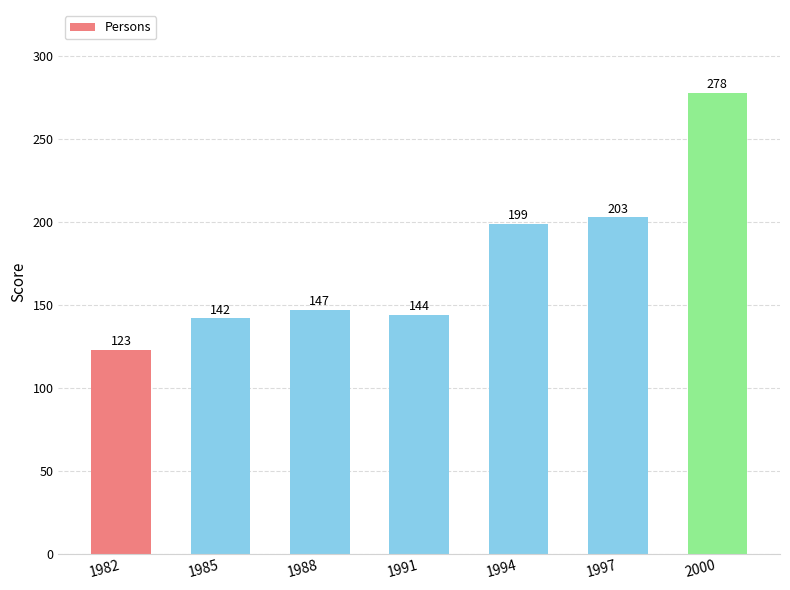

Rank the categories by value from lowest to highest.

1982, 1985, 1991, 1988, 1994, 1997, 2000